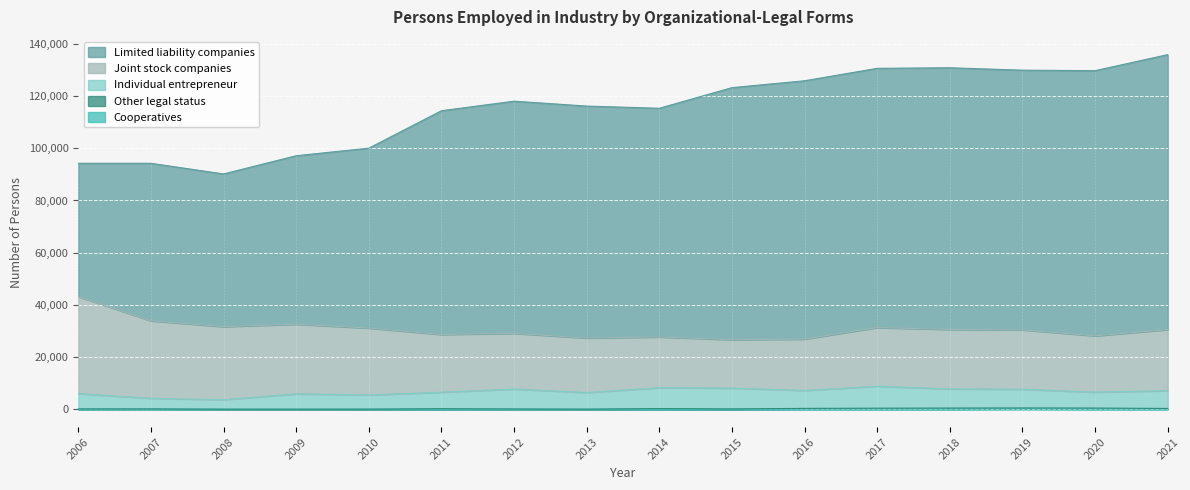

True or false: Cooperatives has more than 2 points higher than both neighbors.

True